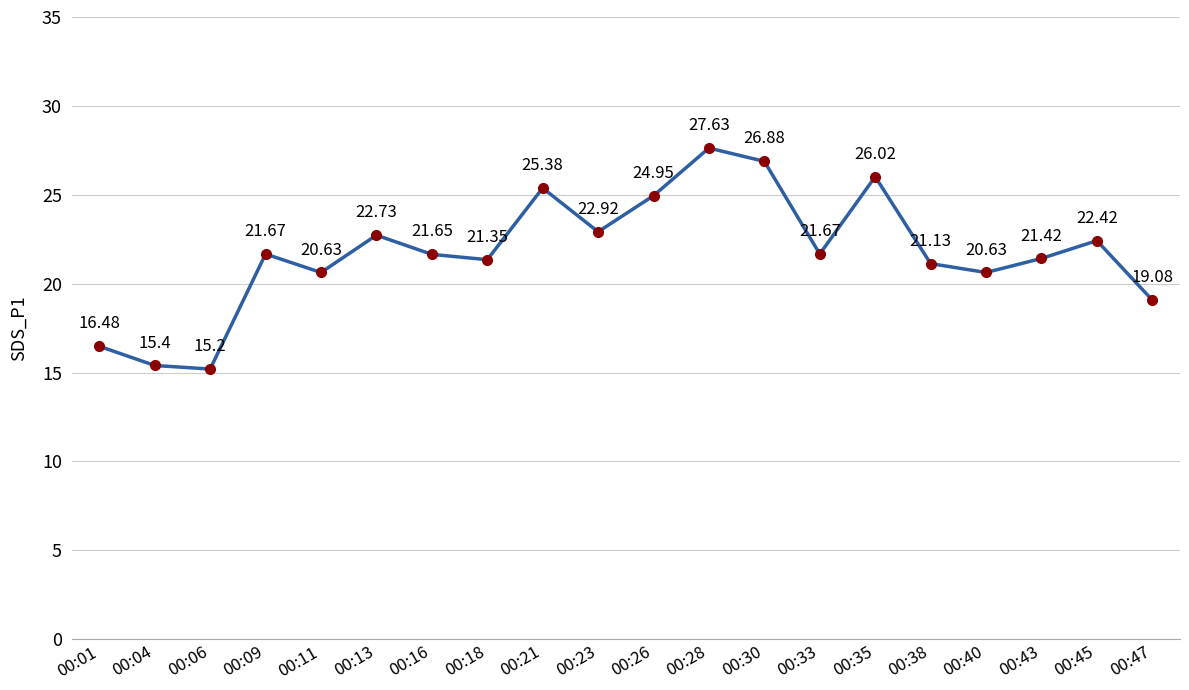

True or false: the data shows 30.1 at 00:40.

False